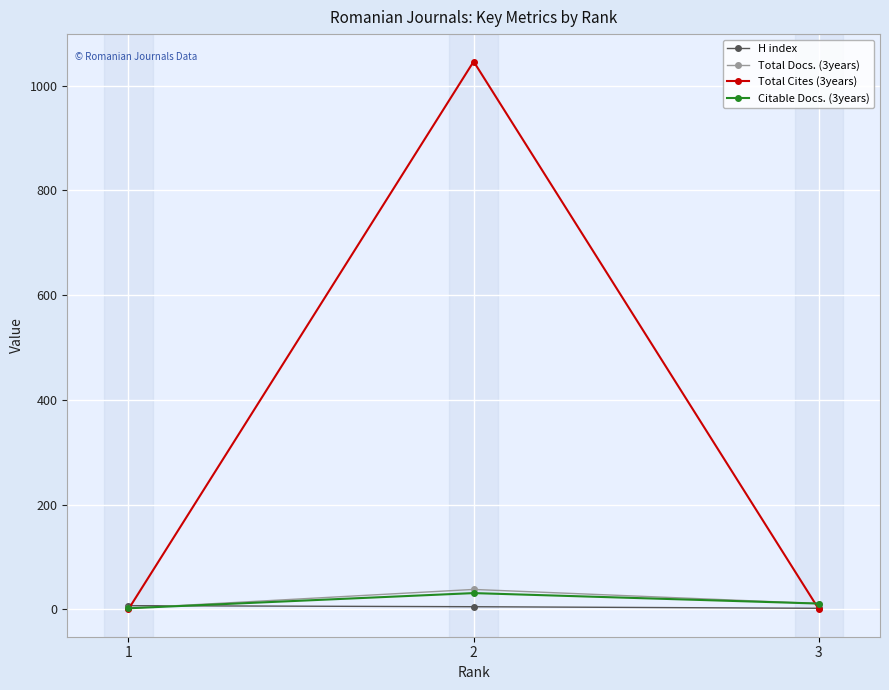

Which series has the widest spread of values?

Total Cites (3years)